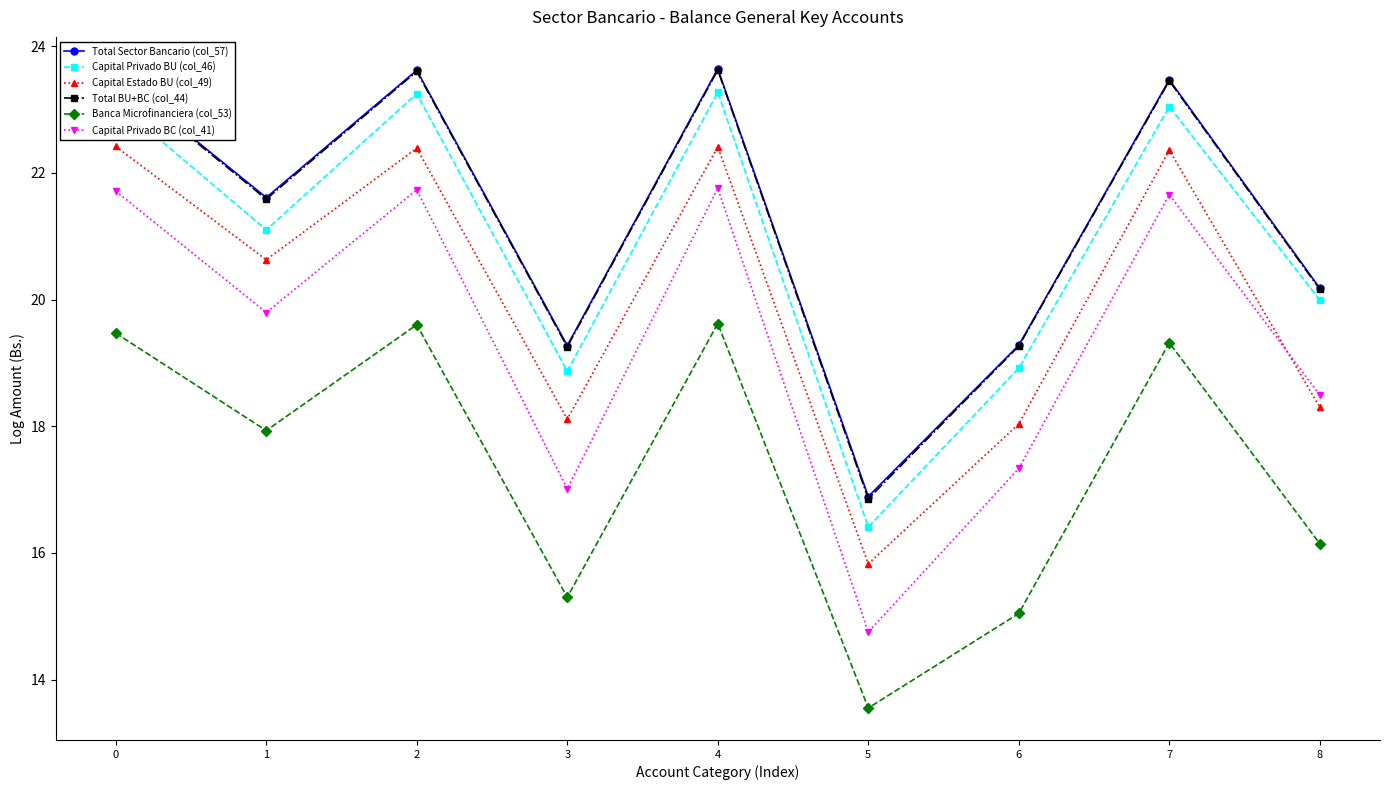

Which series has the largest range (max minus min)?

Capital Privado BC (col_41)